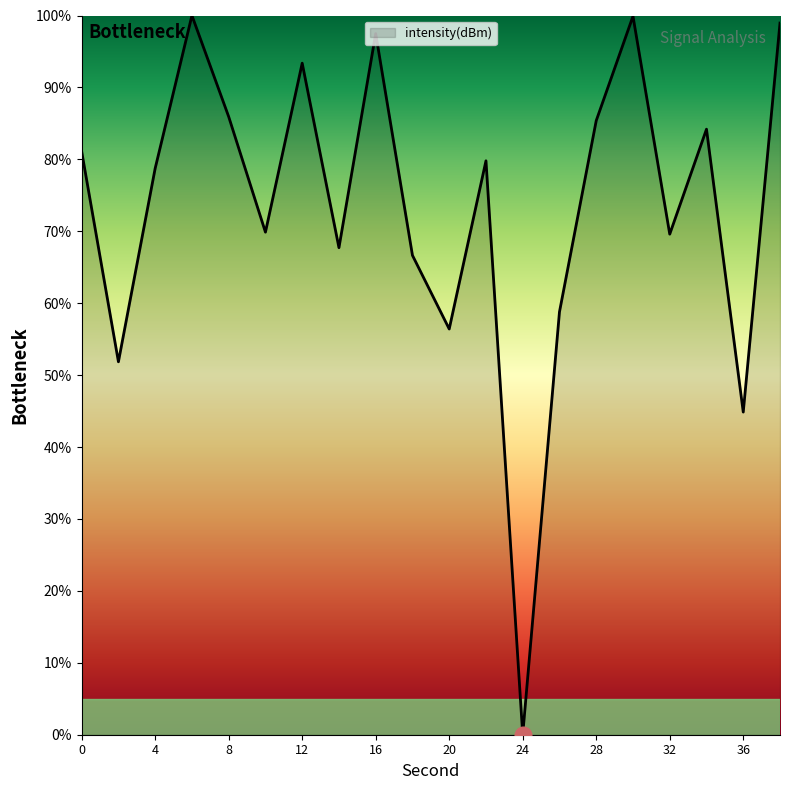

What is the greatest value displayed?

100.0